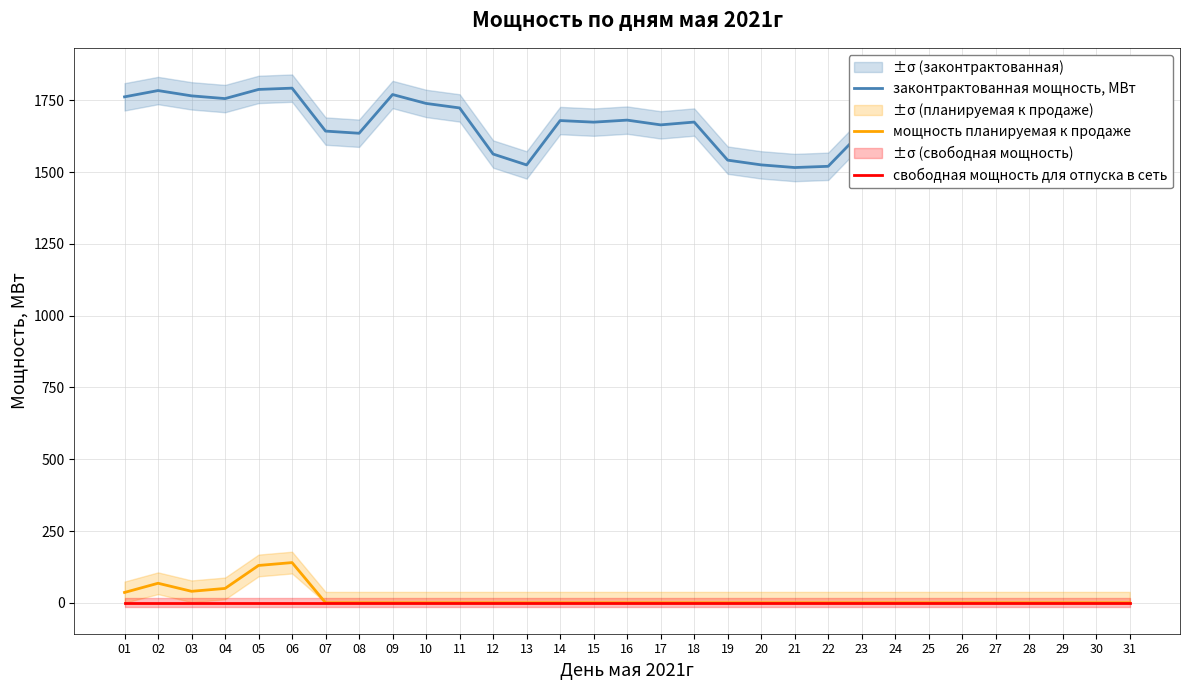

What is the highest value of the законтрактованная мощность, МВт series?

1792.5